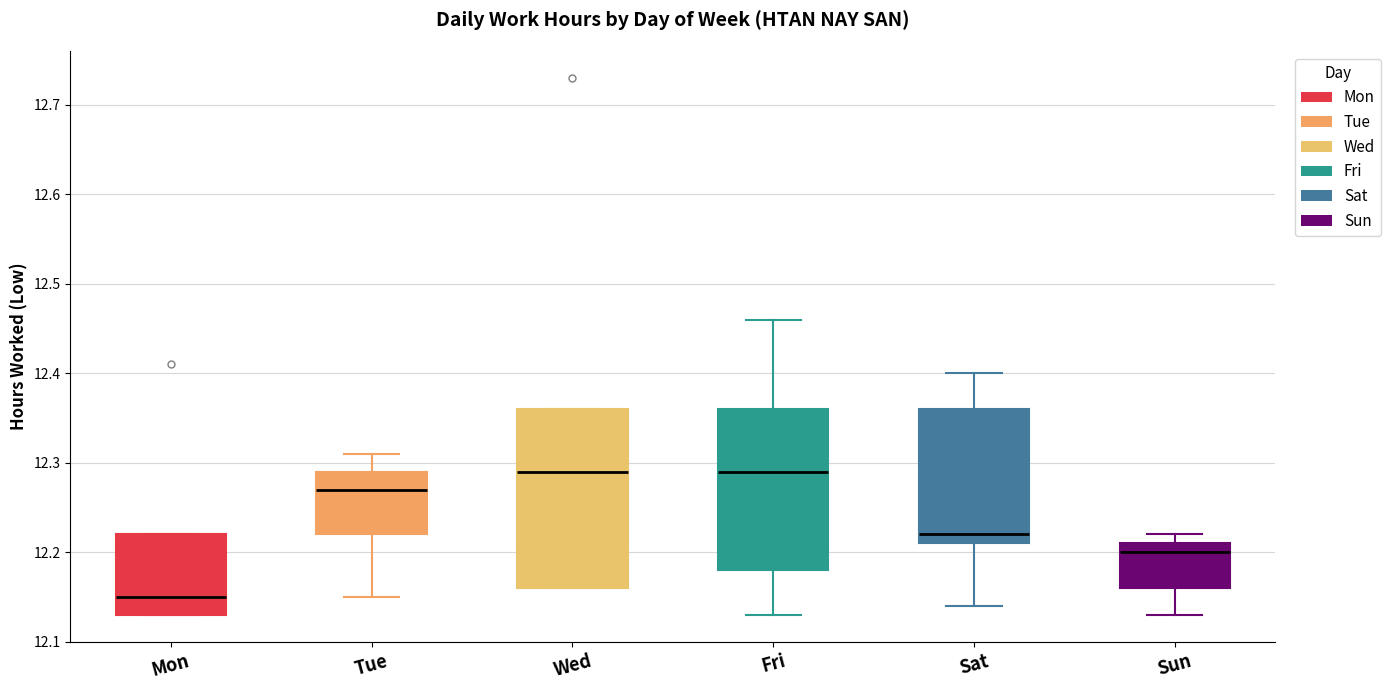

Comparing the boxes themselves (not the whiskers), which one is the tallest?

Wed